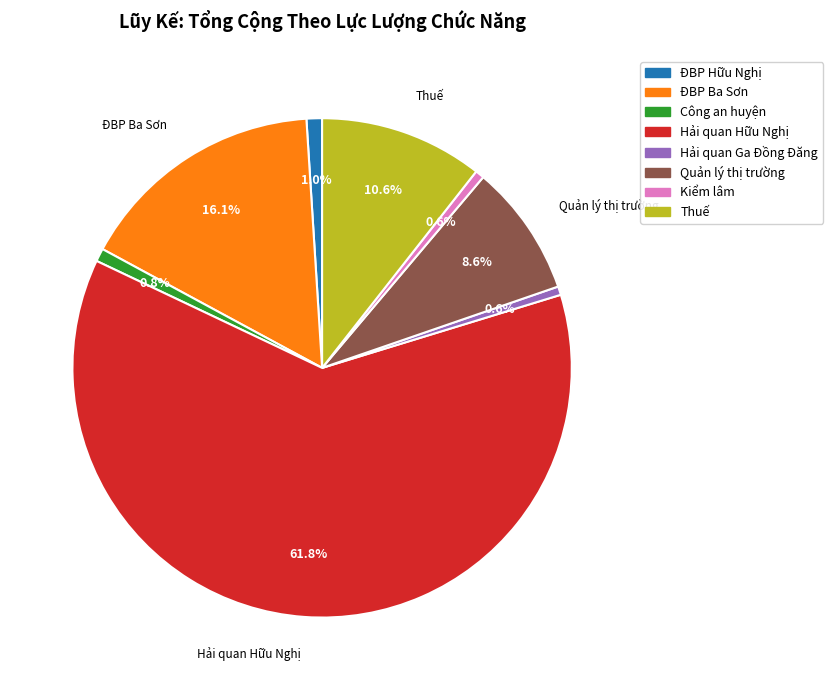

Which category has the biggest portion of the pie?

Hải quan Hữu Nghị